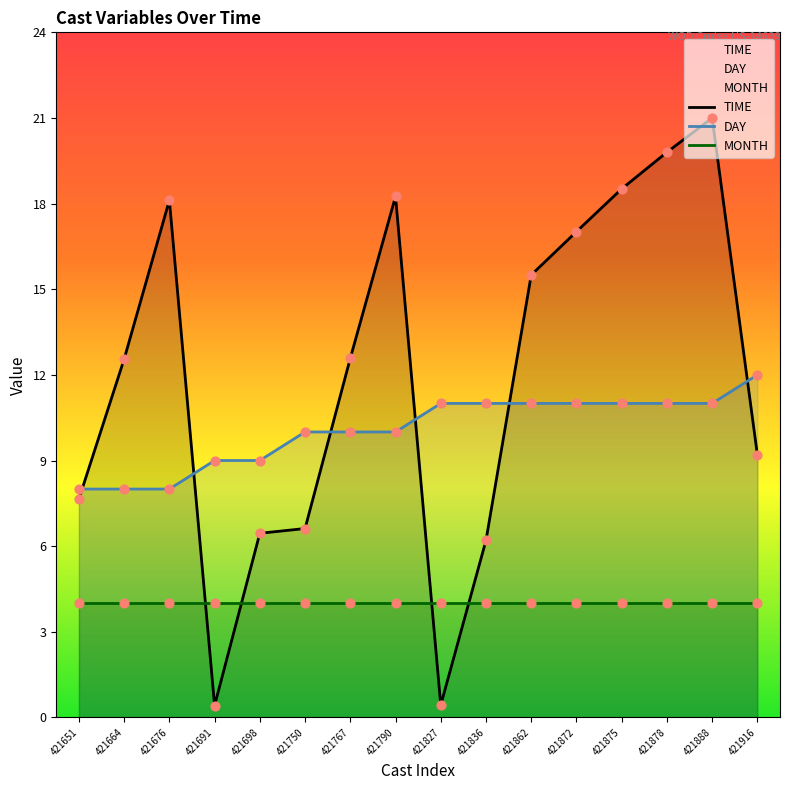

Which series contains the highest Y value?

TIME